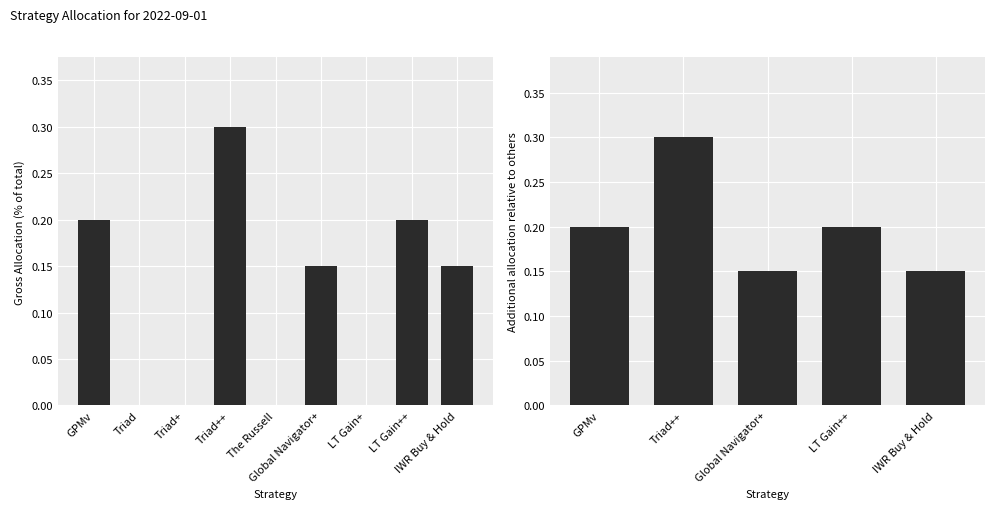

What position from the right is The Russell?

5